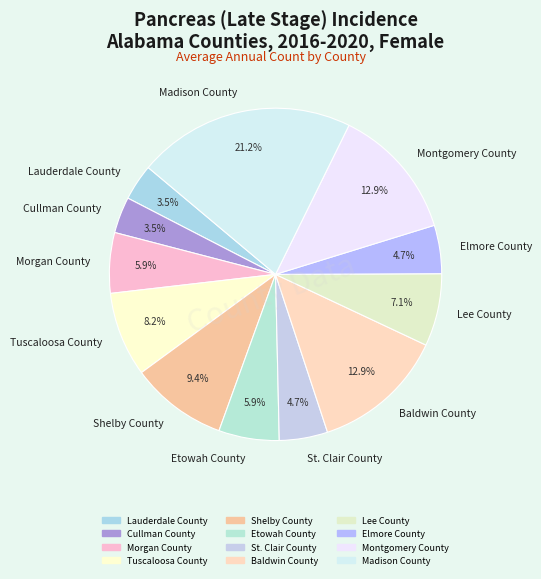

What is the largest slice in the pie chart?

Madison County